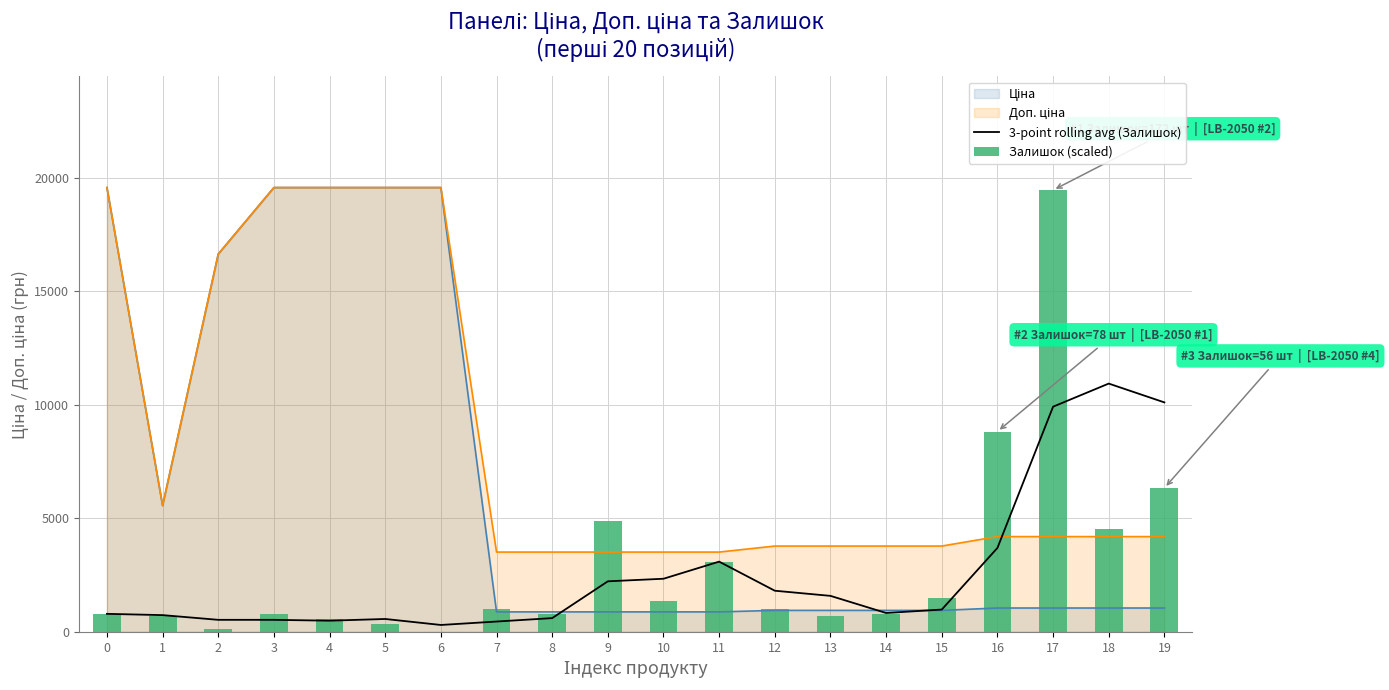

What is the maximum value for 3-point rolling avg (Залишок)?

10932.2